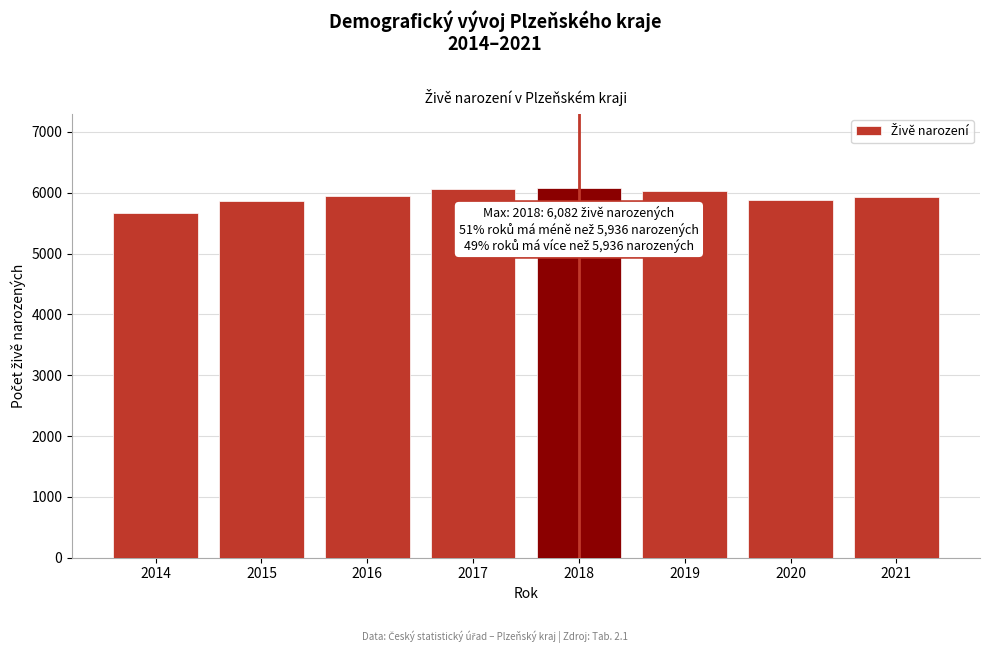

What is the average value?

5932